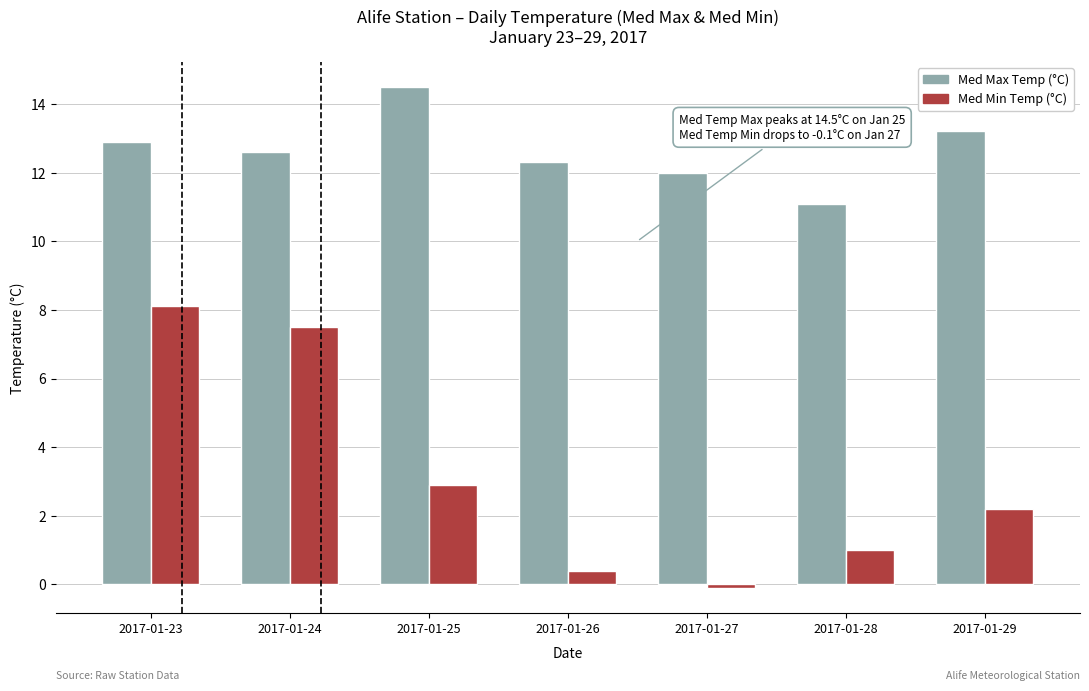

What is the lowest value of the Med Max Temp (°C) series?

11.1